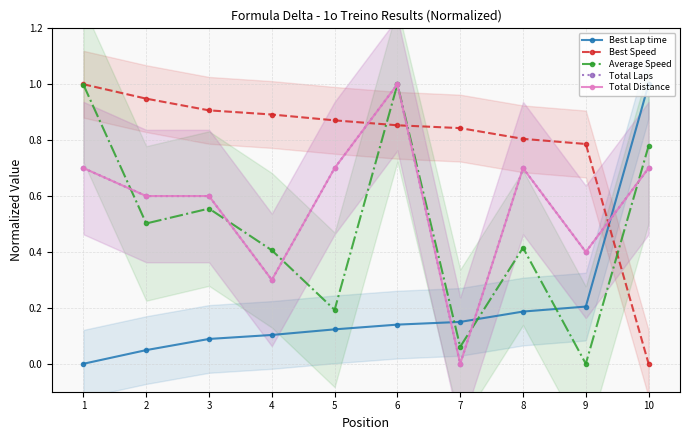

Reading right to left, extract all data points from this chart.

Best Lap time: 10=1.0	9=0.2	8=0.2	7=0.1	6=0.1	5=0.1	4=0.1	3=0.1	2=0.0	1=0.0
Best Speed: 10=0.0	9=0.8	8=0.8	7=0.8	6=0.9	5=0.9	4=0.9	3=0.9	2=0.9	1=1.0
Average Speed: 10=0.8	9=0.0	8=0.4	7=0.1	6=1.0	5=0.2	4=0.4	3=0.6	2=0.5	1=1.0
Total Laps: 10=0.7	9=0.4	8=0.7	7=0.0	6=1.0	5=0.7	4=0.3	3=0.6	2=0.6	1=0.7
Total Distance: 10=0.7	9=0.4	8=0.7	7=0.0	6=1.0	5=0.7	4=0.3	3=0.6	2=0.6	1=0.7